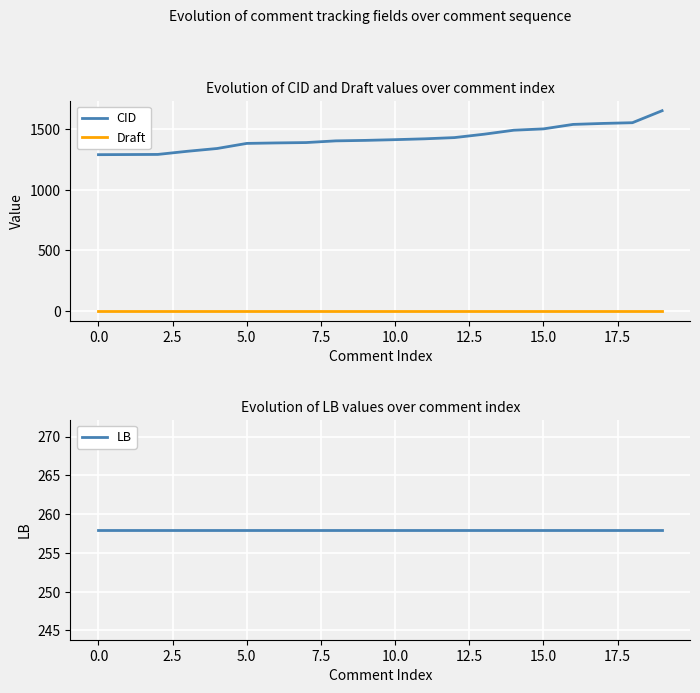

Reading left to right, list all the values displayed in this chart.

CID: 1290	1291	1292	1318	1341	1383	1387	1390	1404	1408	1414	1421	1431	1459	1492	1503	1540	1548	1554	1653
Draft: 1	1	1	1	1	1	1	1	1	1	1	1	1	1	1	1	1	1	1	1
LB: 258	258	258	258	258	258	258	258	258	258	258	258	258	258	258	258	258	258	258	258